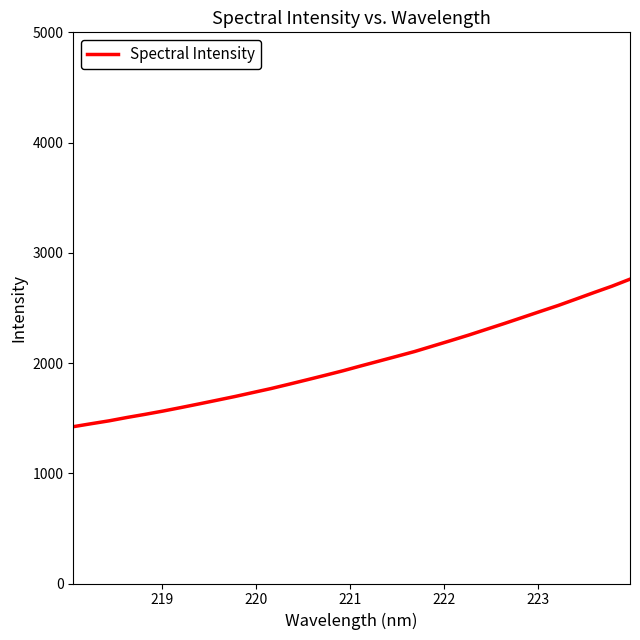

What is the maximum value shown in the chart?

2760.8